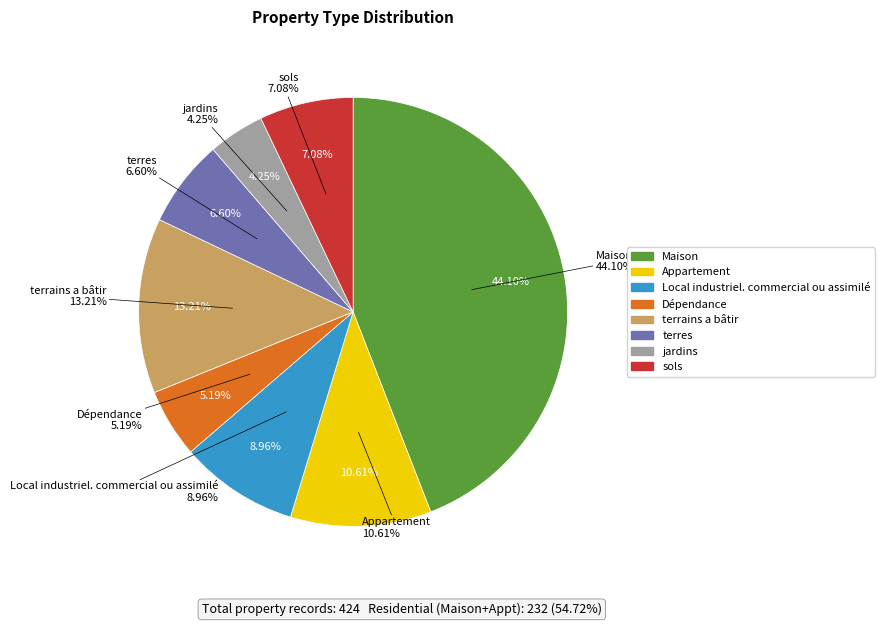

To the nearest percent, what portion does Maison represent?

44%